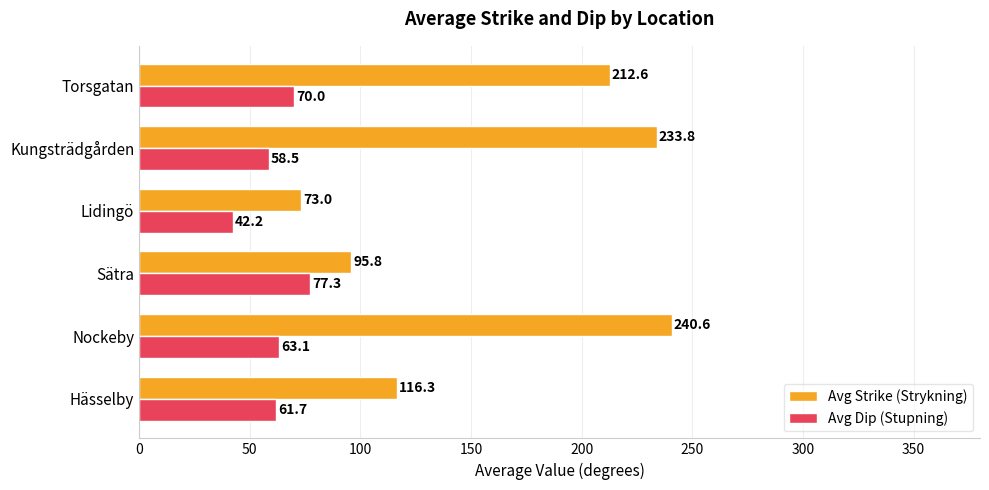

What value does the Avg Strike (Strykning) series have at Sätra?

95.8